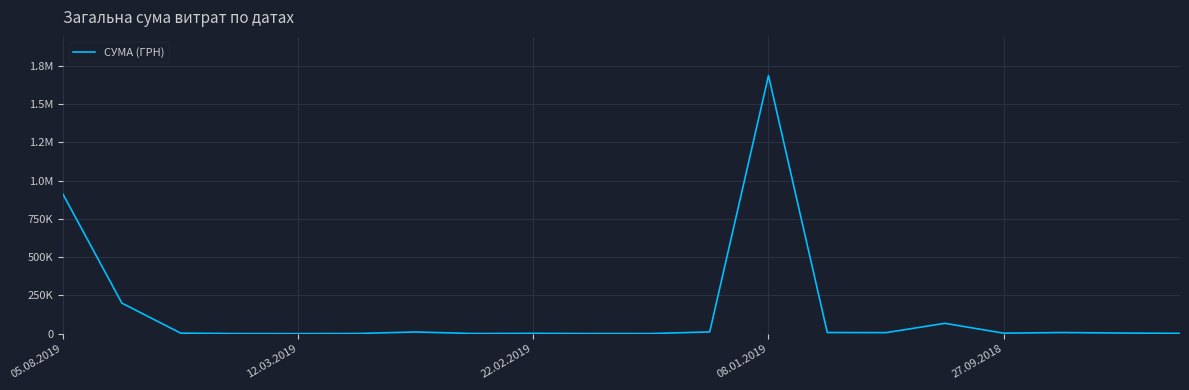

Does the chart display data point markers on the line(s)?

No